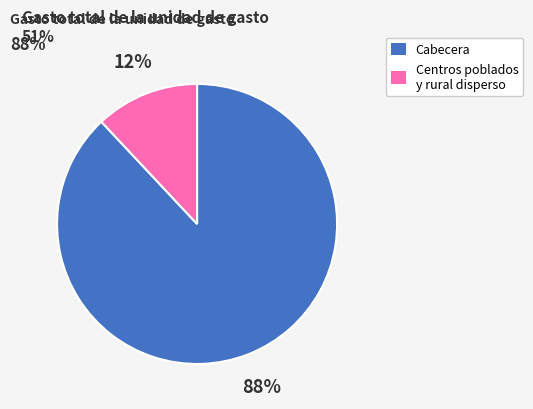

Is there a majority slice in this chart?

Yes